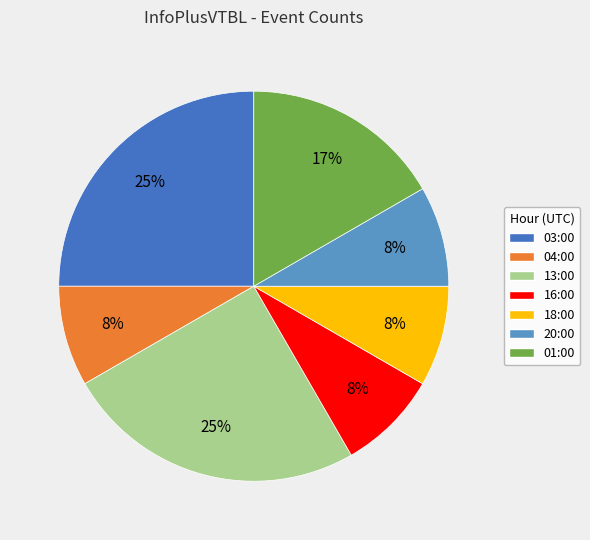

Do 20:00 and 03:00 together represent more than half of the pie?

No